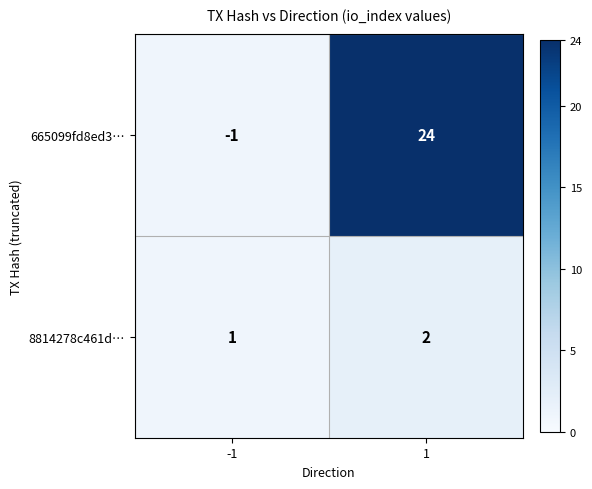

What is the difference between the maximum and minimum values in the 665099fd8ed3… series?

25